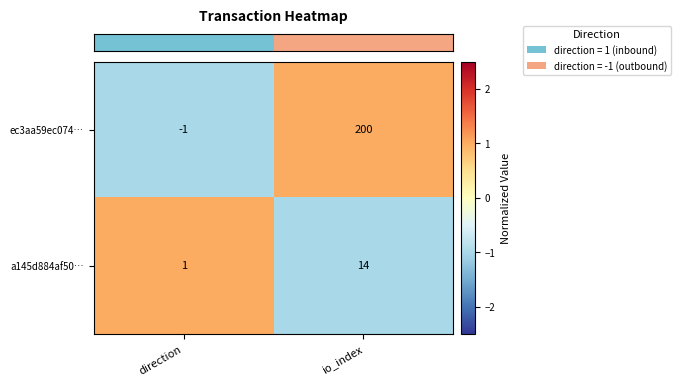

List the series in order of their overall mean, lowest first.

a145d884af50…, ec3aa59ec074…